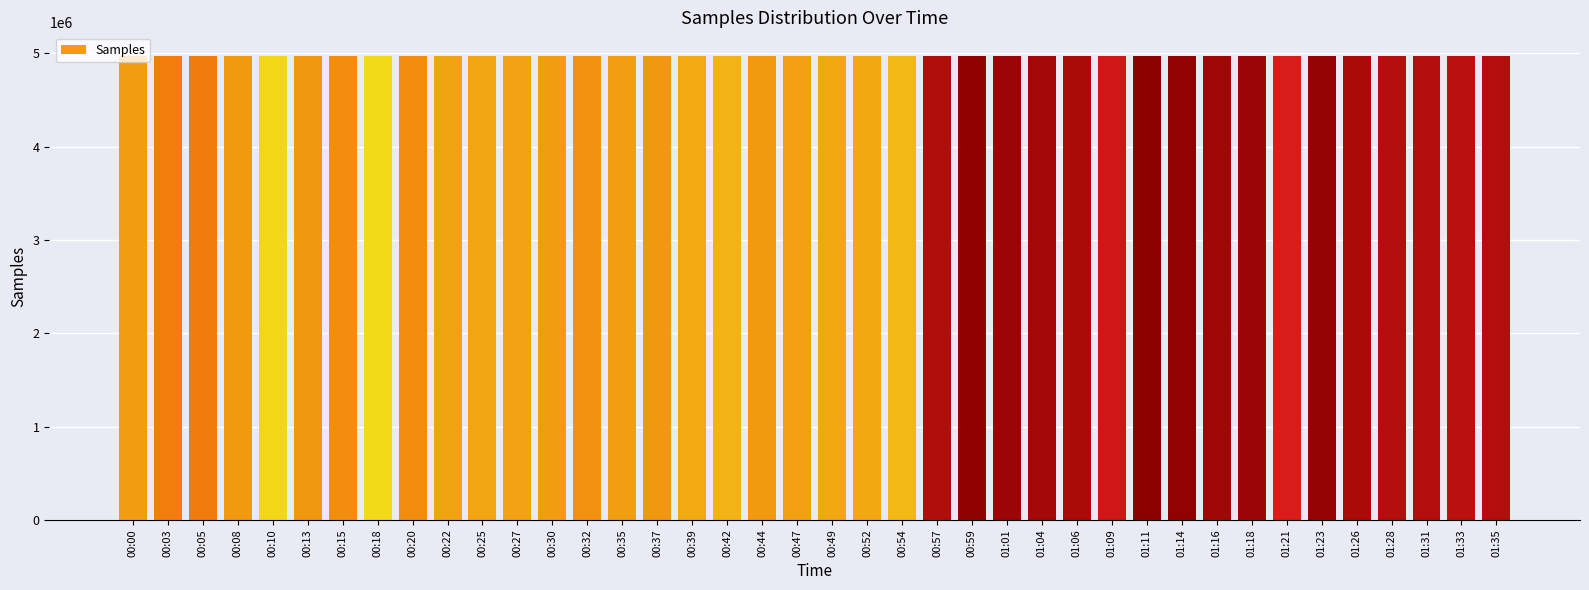

Is it true that the value at 00:54 is 1281520?

False